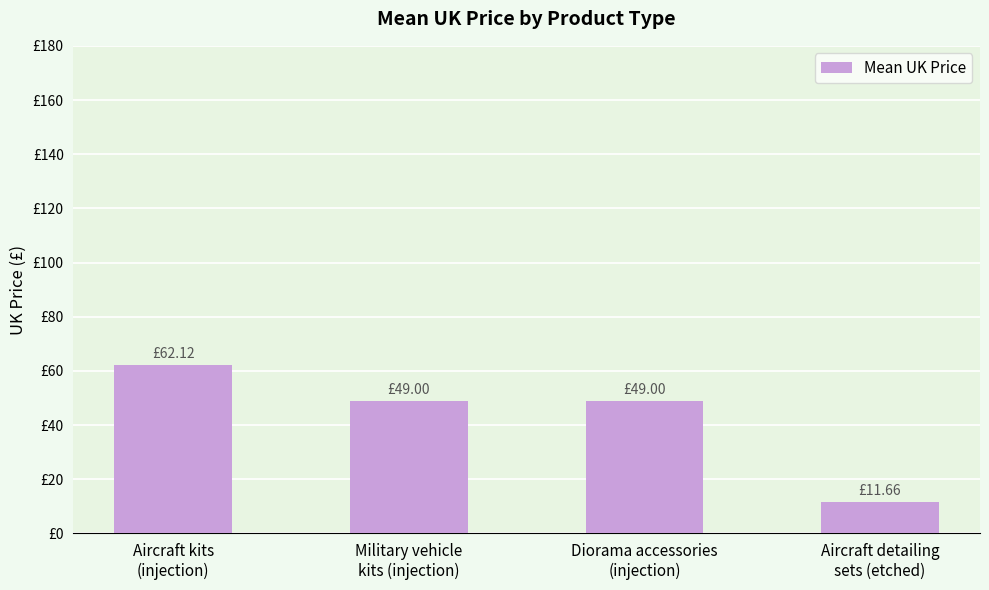

Rank the categories by value from highest to lowest.

Aircraft kits
(injection), Military vehicle
kits (injection), Diorama accessories
(injection), Aircraft detailing
sets (etched)